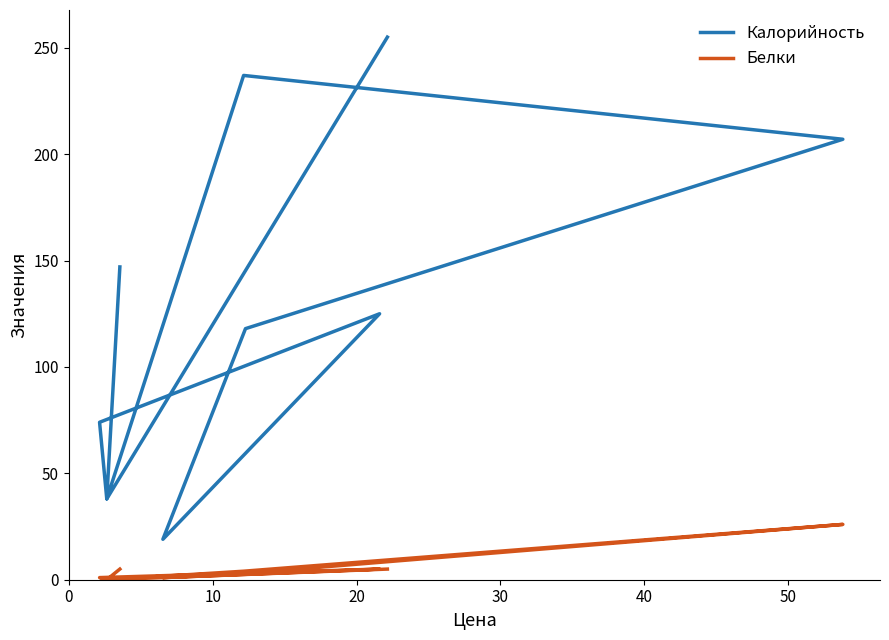

True or false: Белки and Калорийность cross at least once.

False